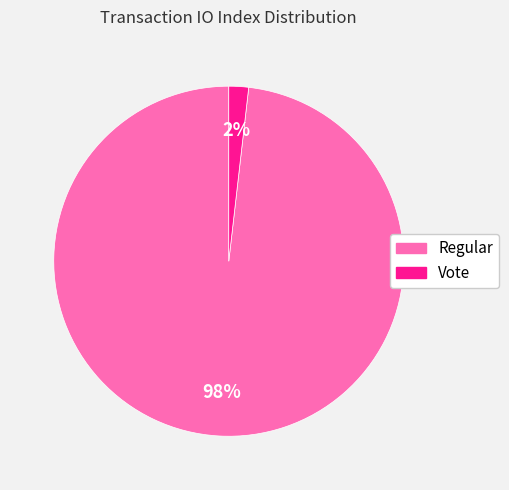

Between Vote and Regular, which is larger?

Regular